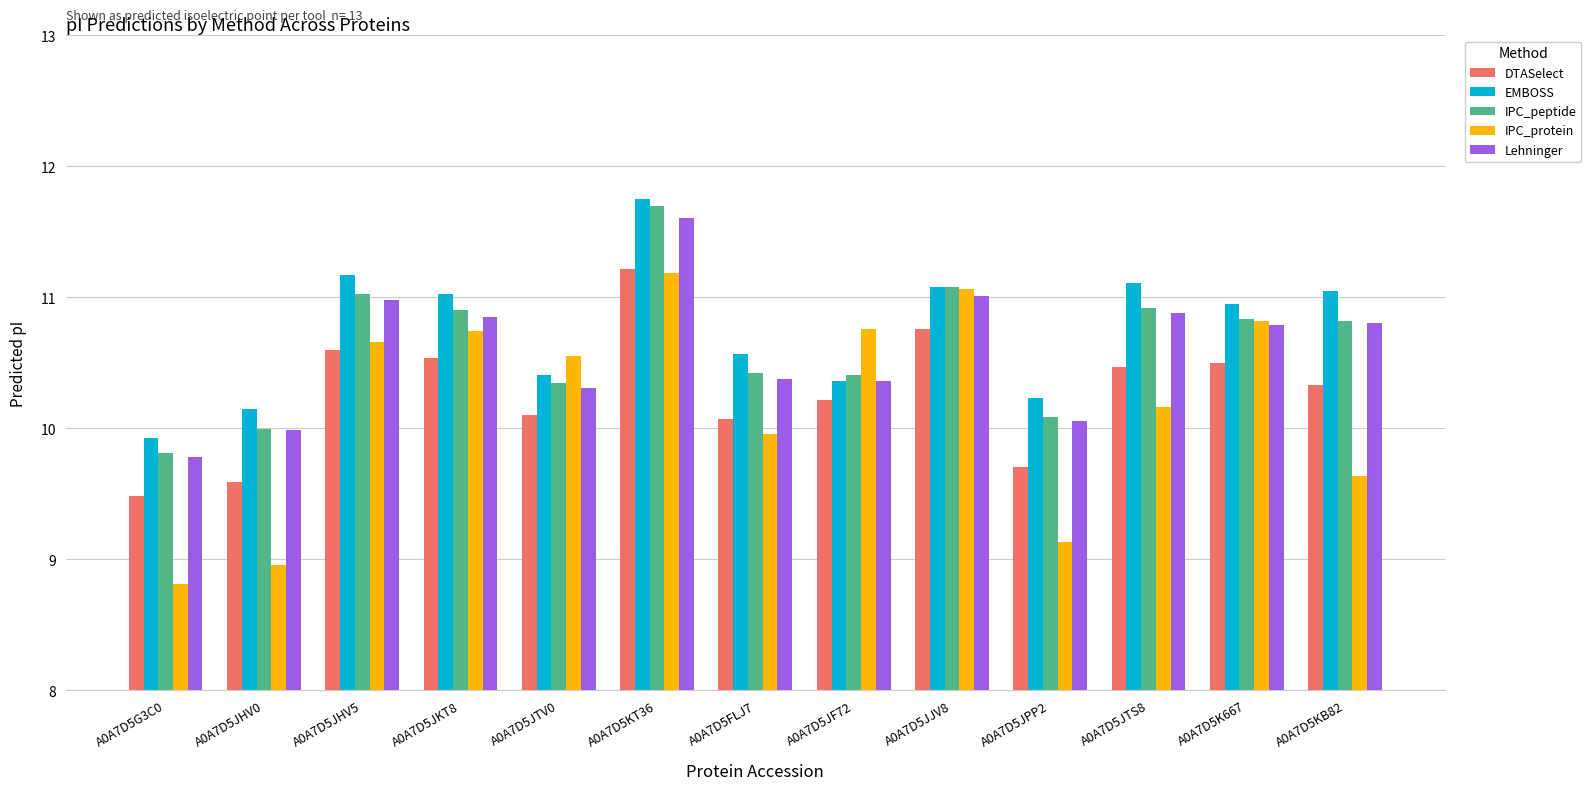

What is the difference between the maximum and minimum values in the IPC_protein series?

2.4